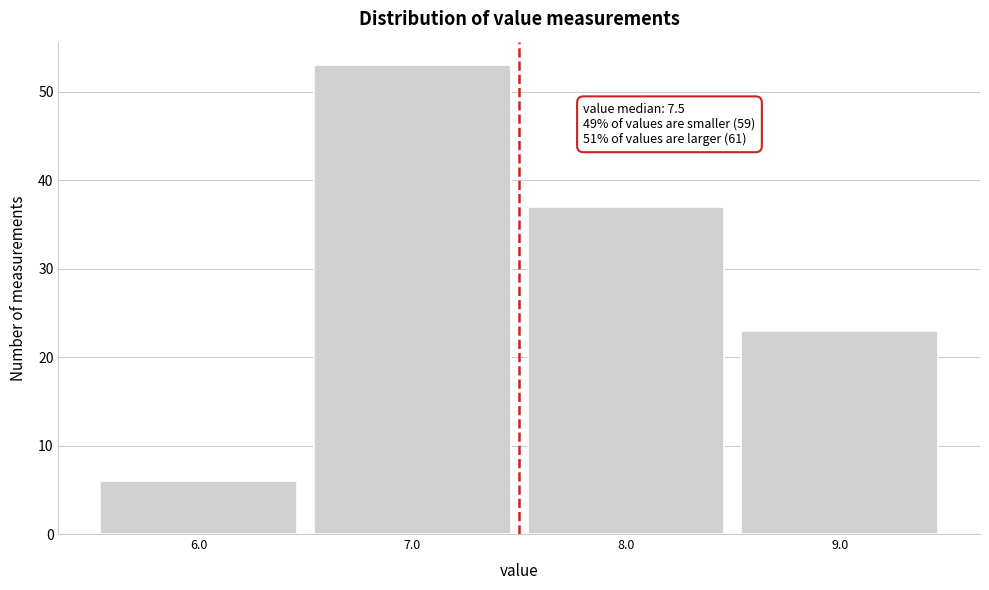

Which range on the x-axis has the tallest bar?

6.5 to 7.5